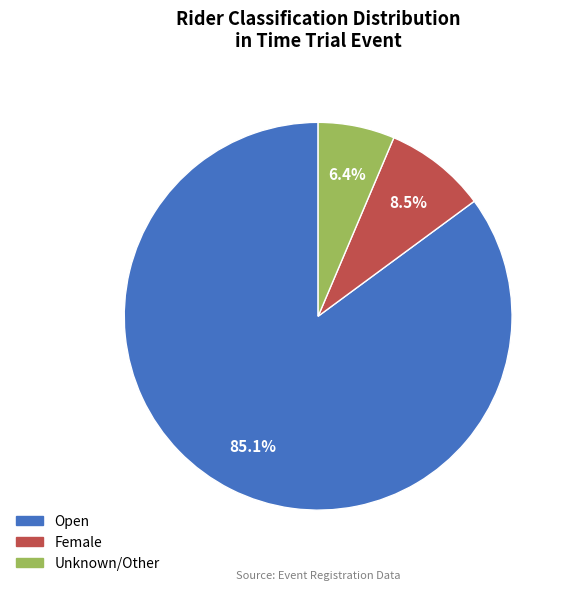

Does any single category account for the majority?

Yes